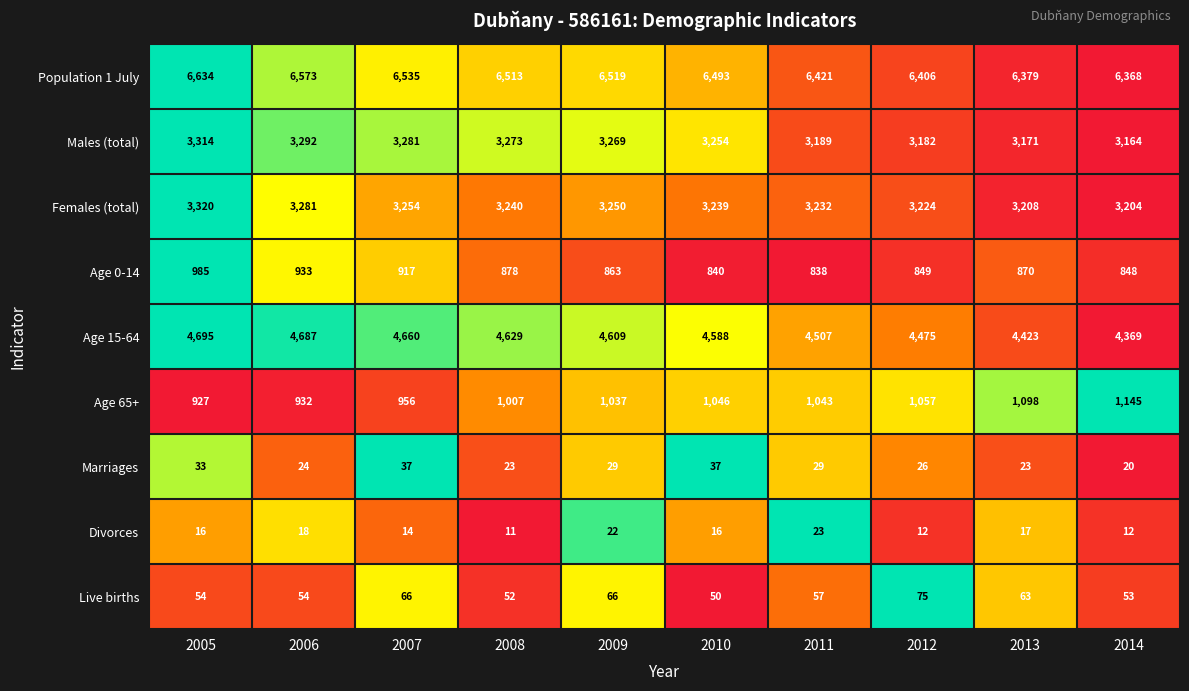

Between 2006 and 2012, which series saw the biggest shift?

Age 15-64